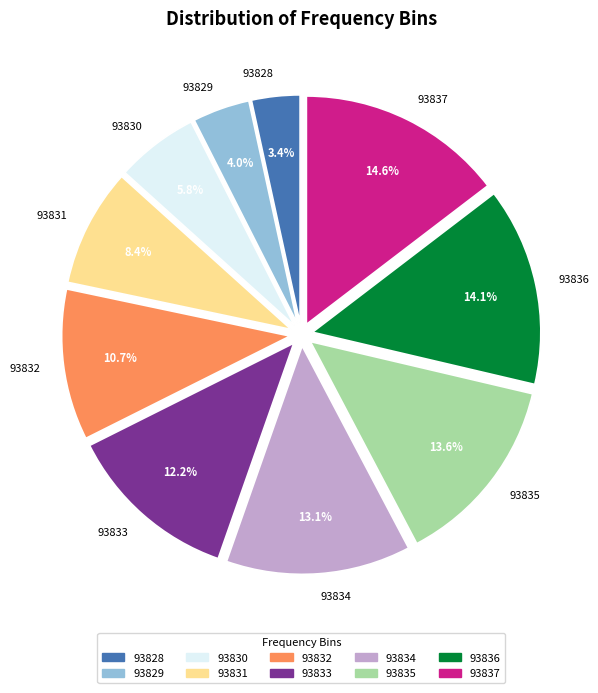

Combined, do 93829 and 93836 account for over 50%?

No